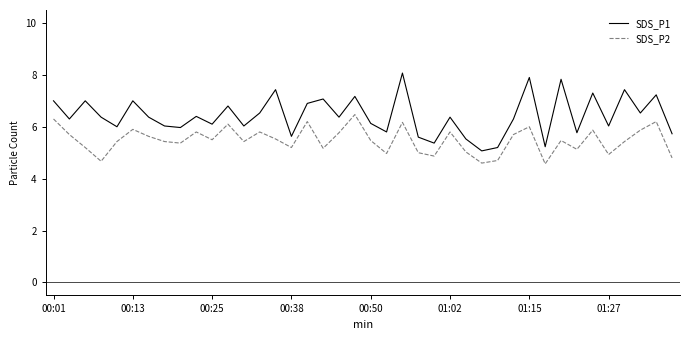

Rank the series by their maximum value, from lowest to highest.

SDS_P2, SDS_P1